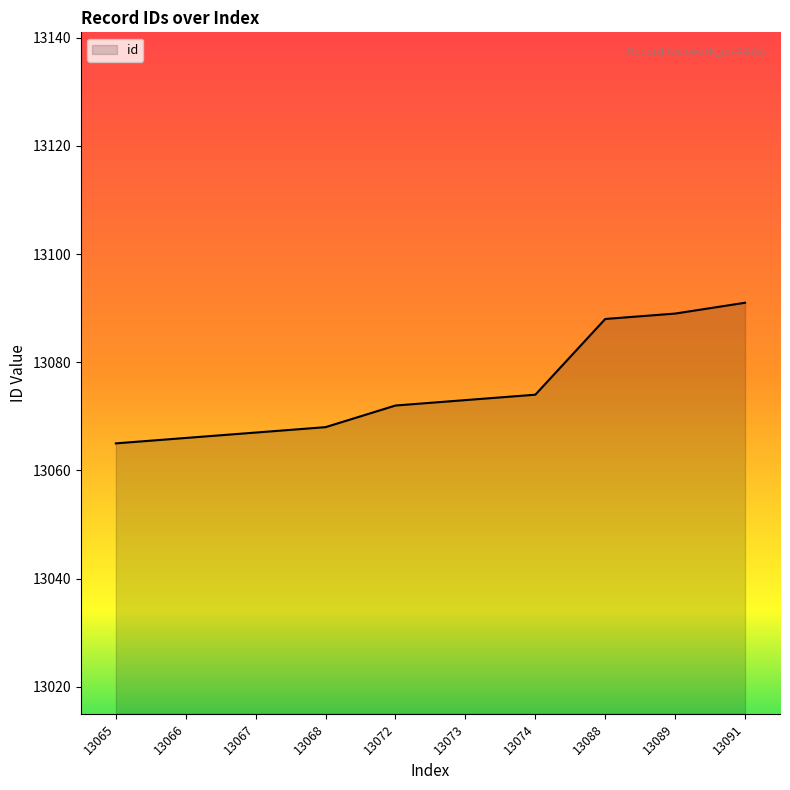

What is the ratio of the value at 13074 to the value at 13066?

1.0